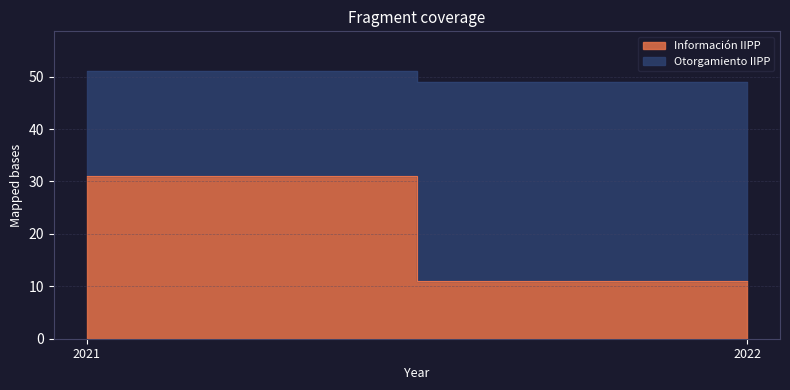

What is the value of the Información IIPP point at the 1st from the left?

31